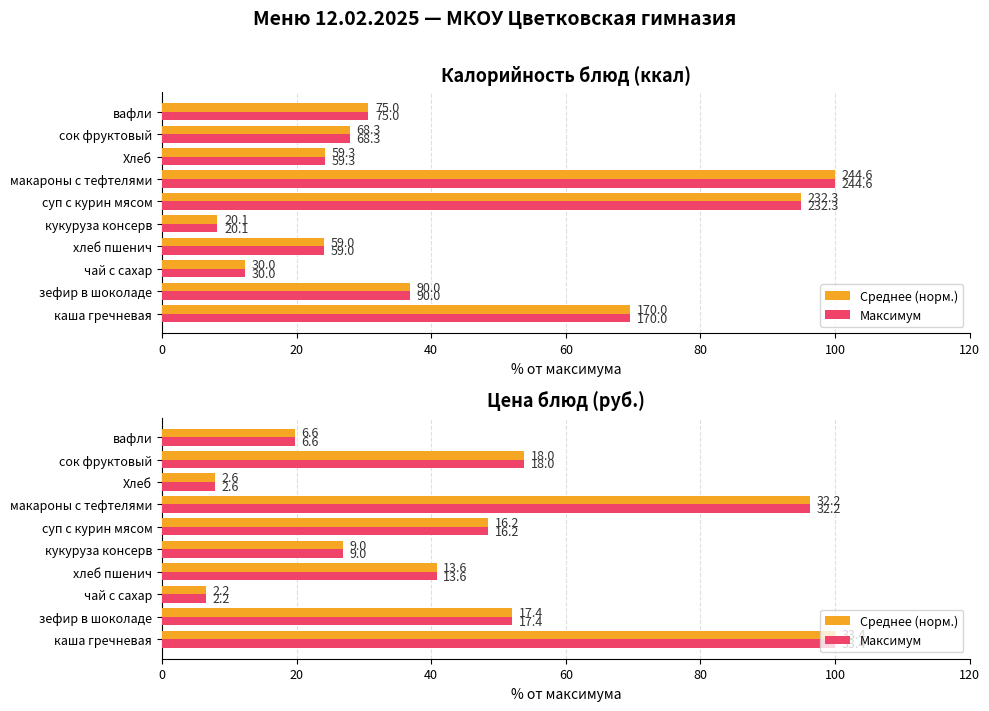

What is the approximate value of Среднее (норм.) at кукуруза консерв?

26.9